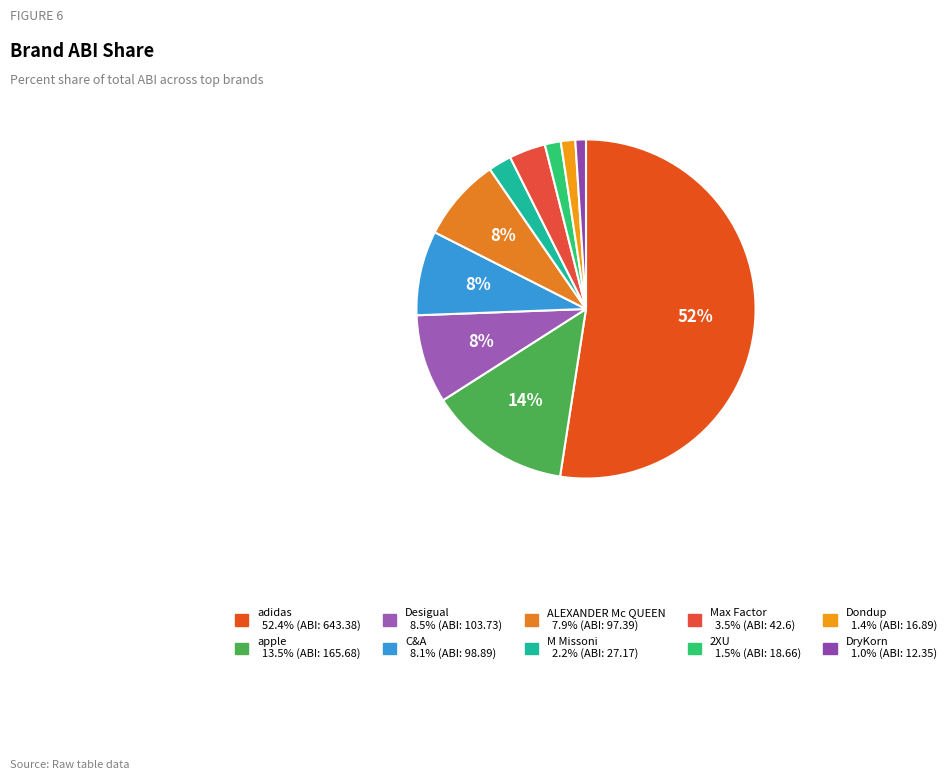

To the nearest percent, what is the difference between the largest and smallest slice percentages?

51%